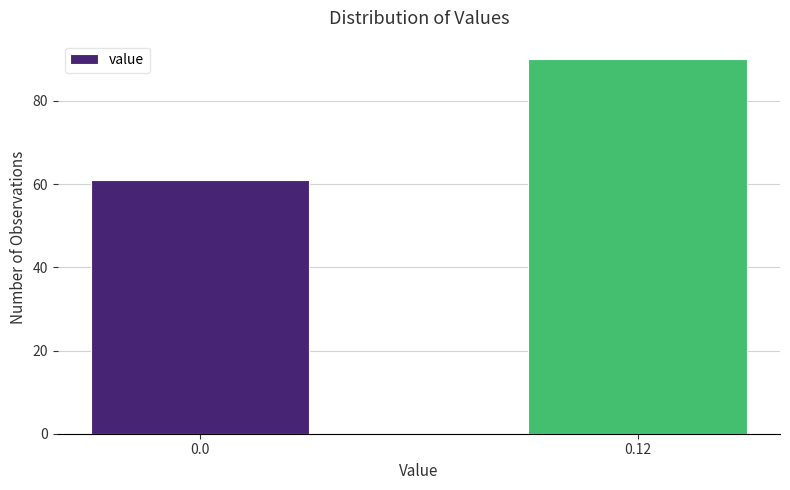

Reading left to right, list all the values displayed in this chart.

61	90